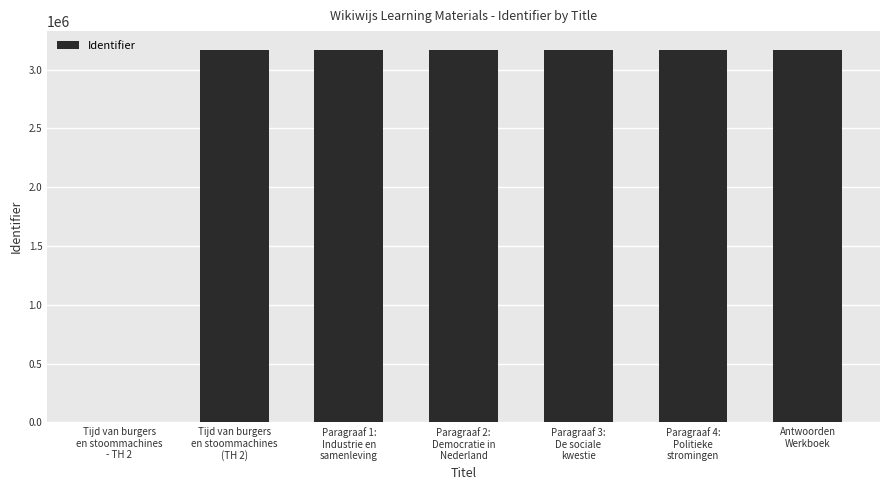

What is the sum of all values?

19016004